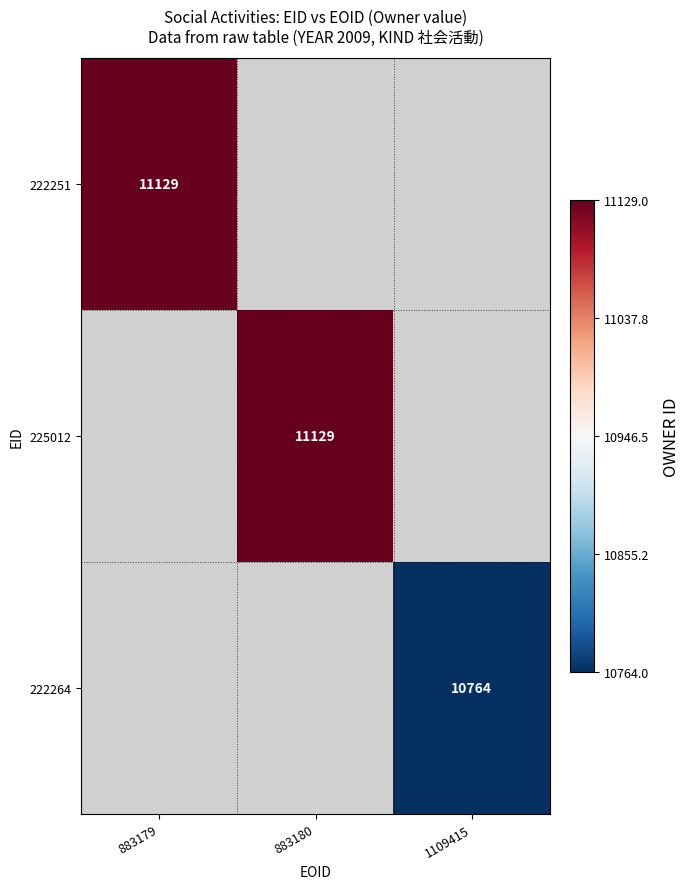

True or false: 222264 has a value of 10764 at 1109415.

True